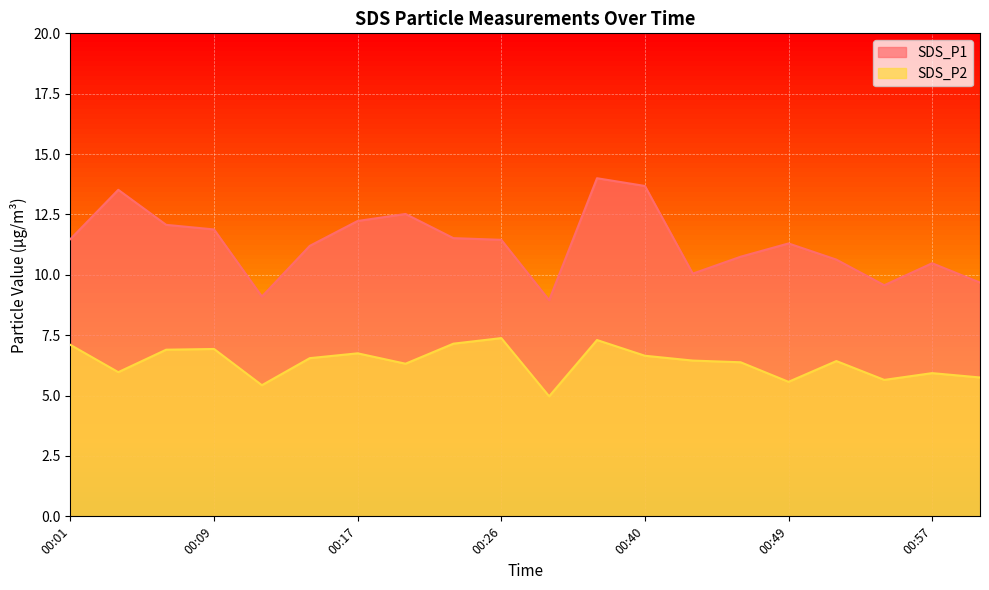

What are all the series names shown in the legend?

SDS_P1, SDS_P2